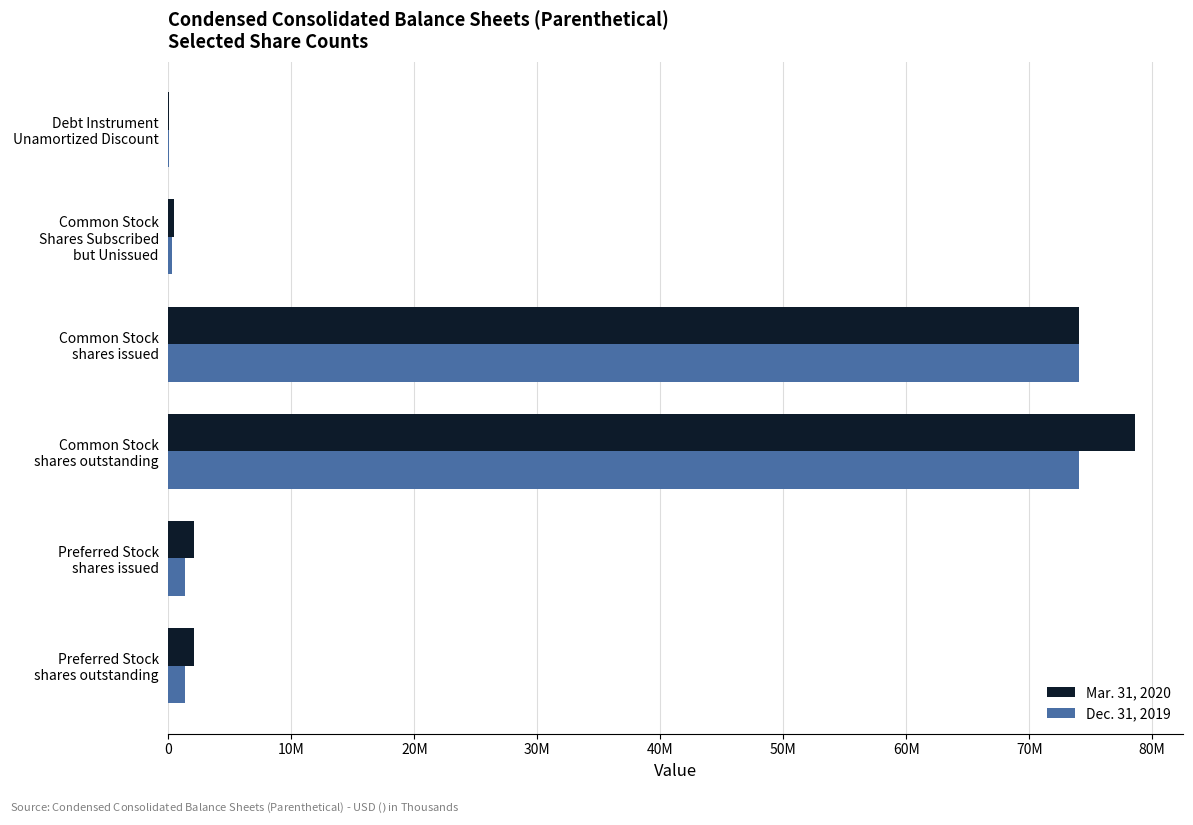

What is the sum of all Mar. 31, 2020 values?

157207877